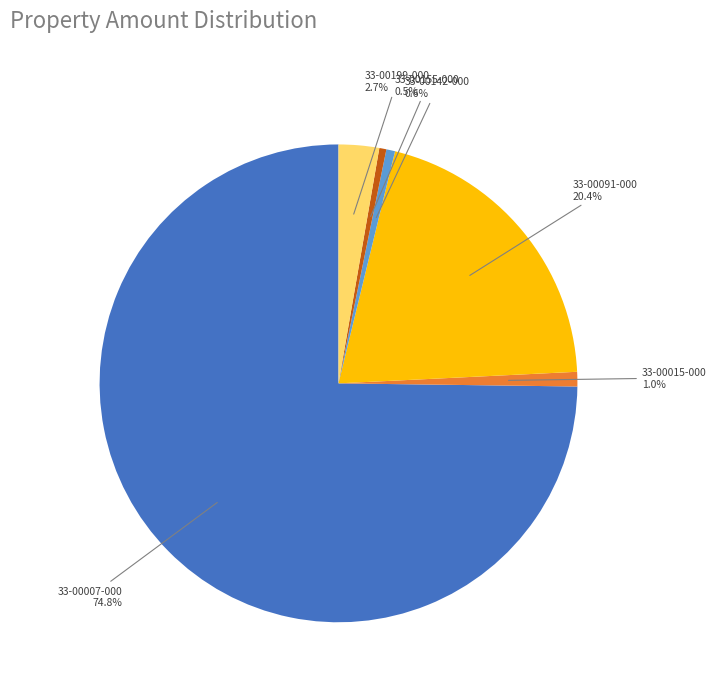

Is there a majority slice in this chart?

Yes